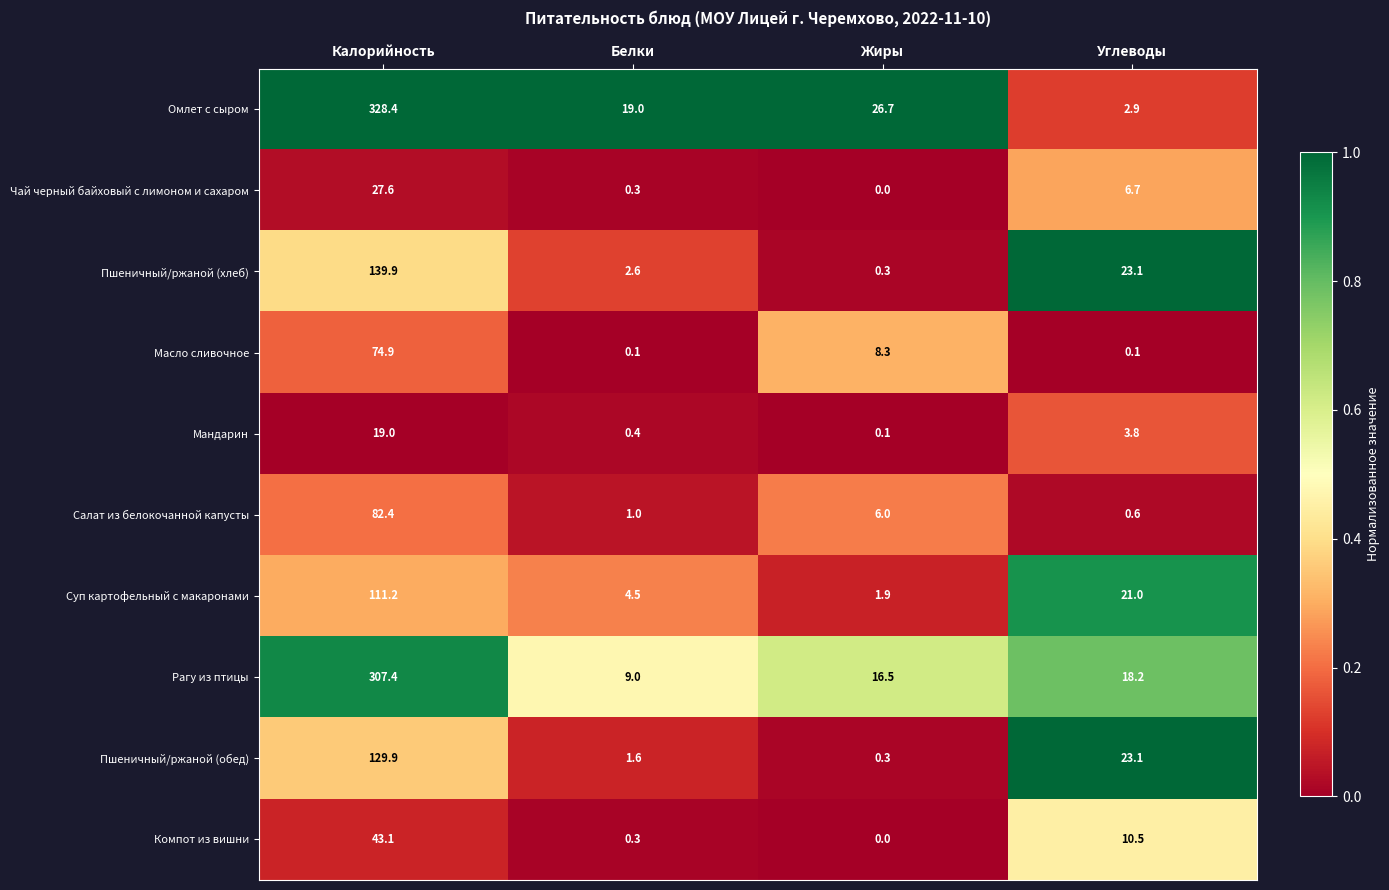

At which category does the chart reach its minimum across all series?

Жиры